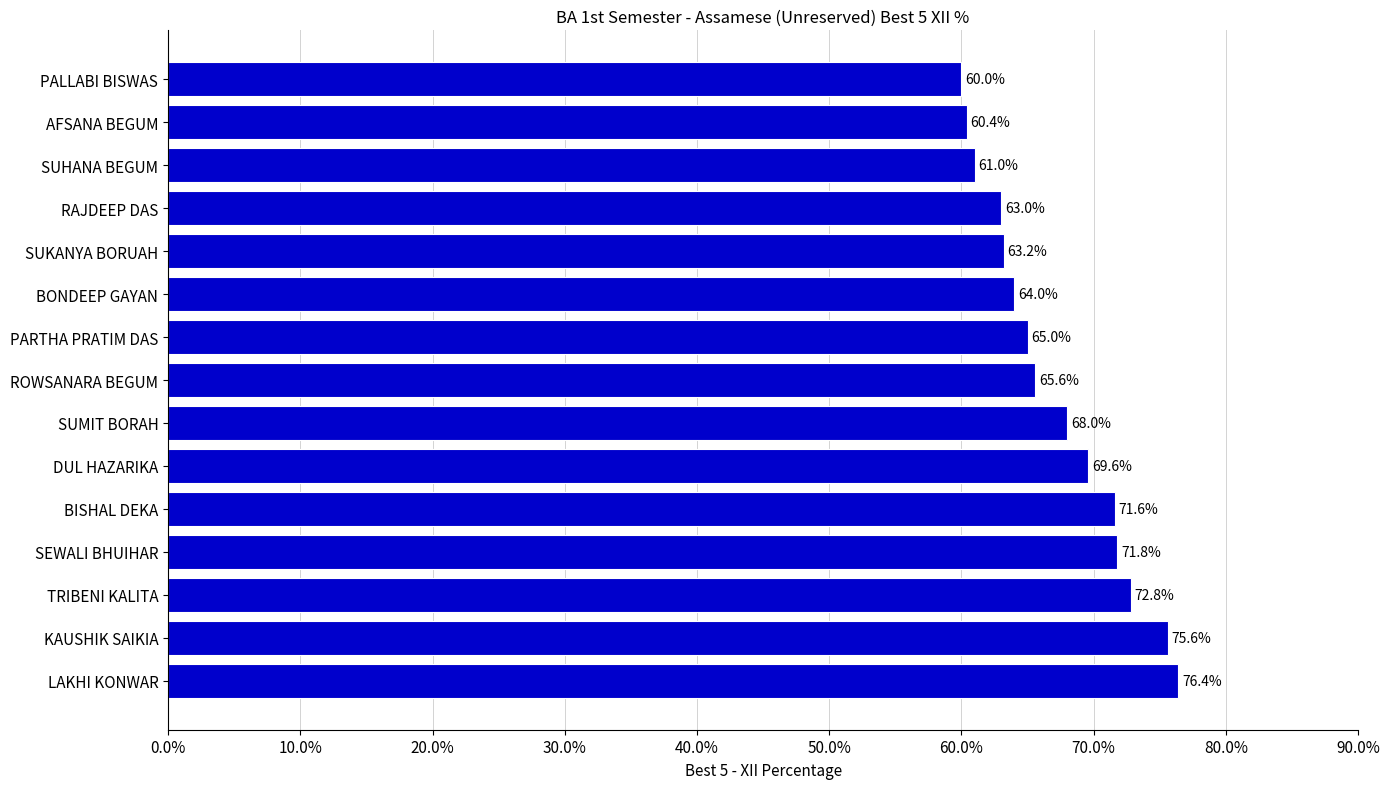

What is the sum of all values?

1008.0